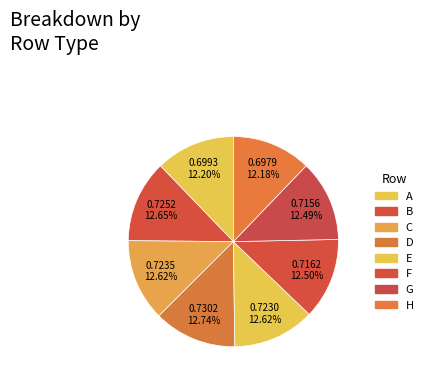

Count the number of slices in the pie.

8